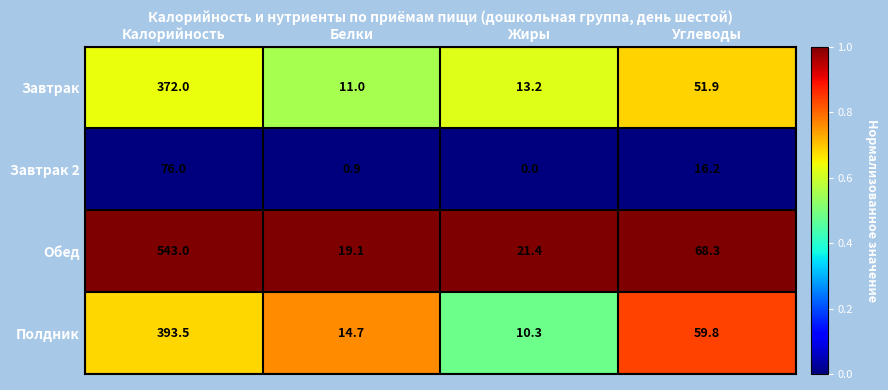

Which series has the largest total across all categories?

Обед